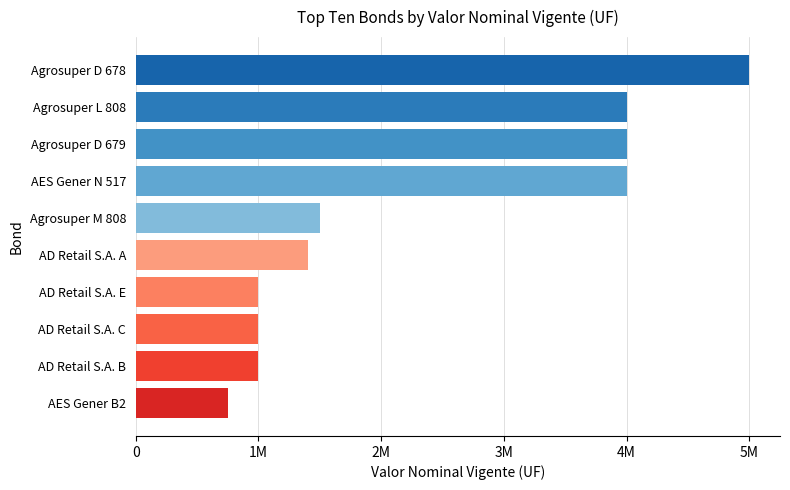

Are the bars horizontal?

Yes